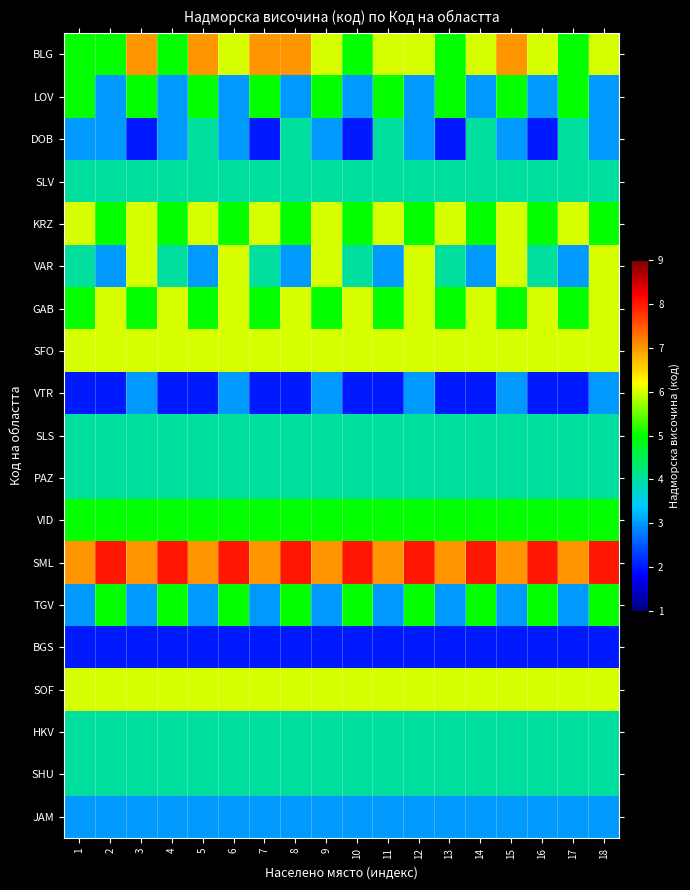

Which has a higher value, 7 or 5?

7